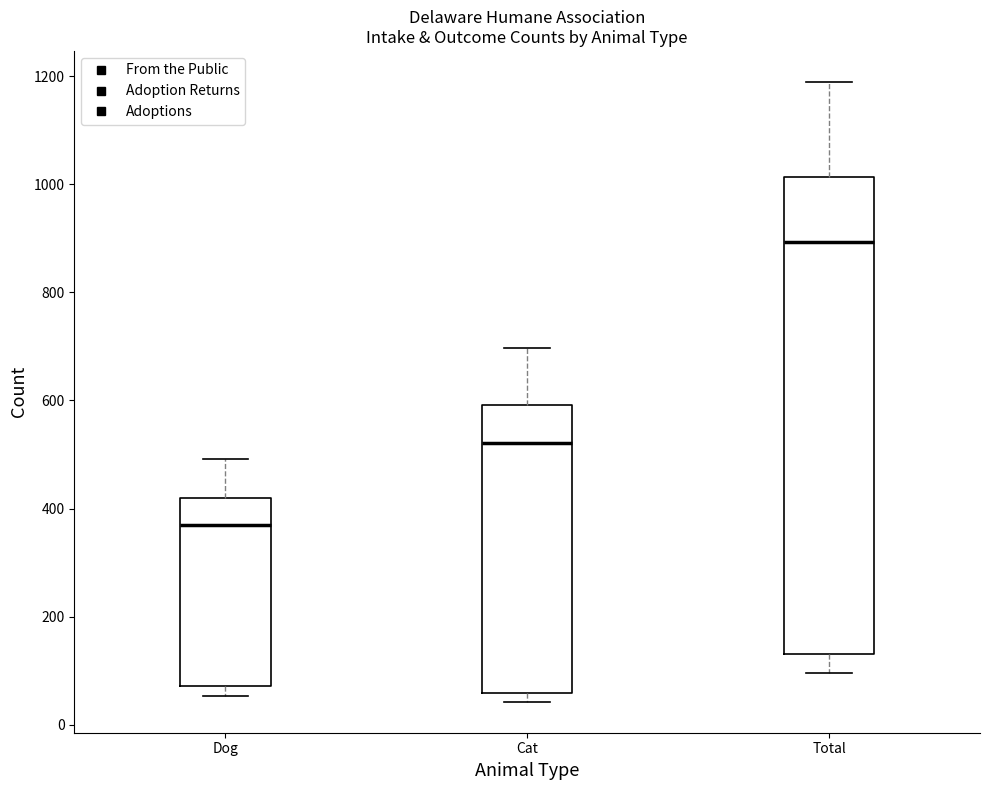

Comparing the boxes themselves (not the whiskers), which one is the tallest?

Total